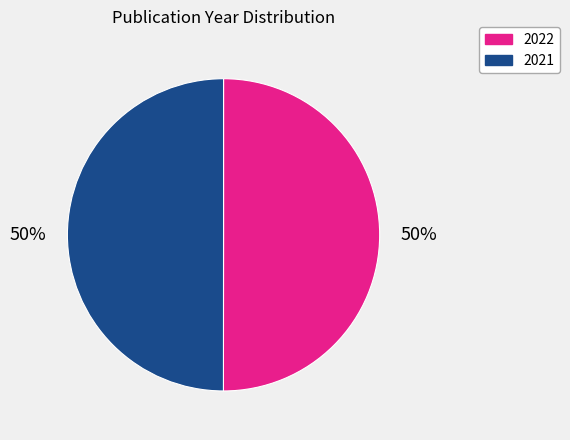

To the nearest percent, what portion does 2022 represent?

50%